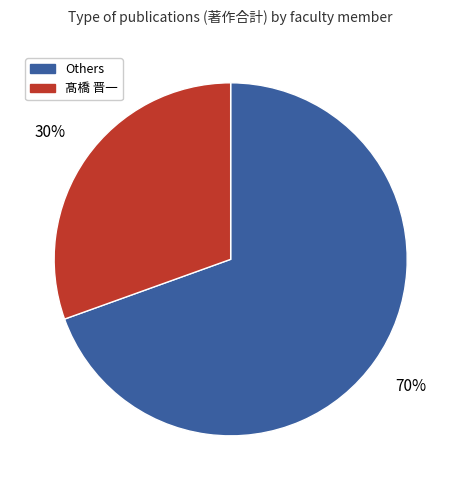

Do 髙橋 晋一 and Others together represent more than half of the pie?

Yes